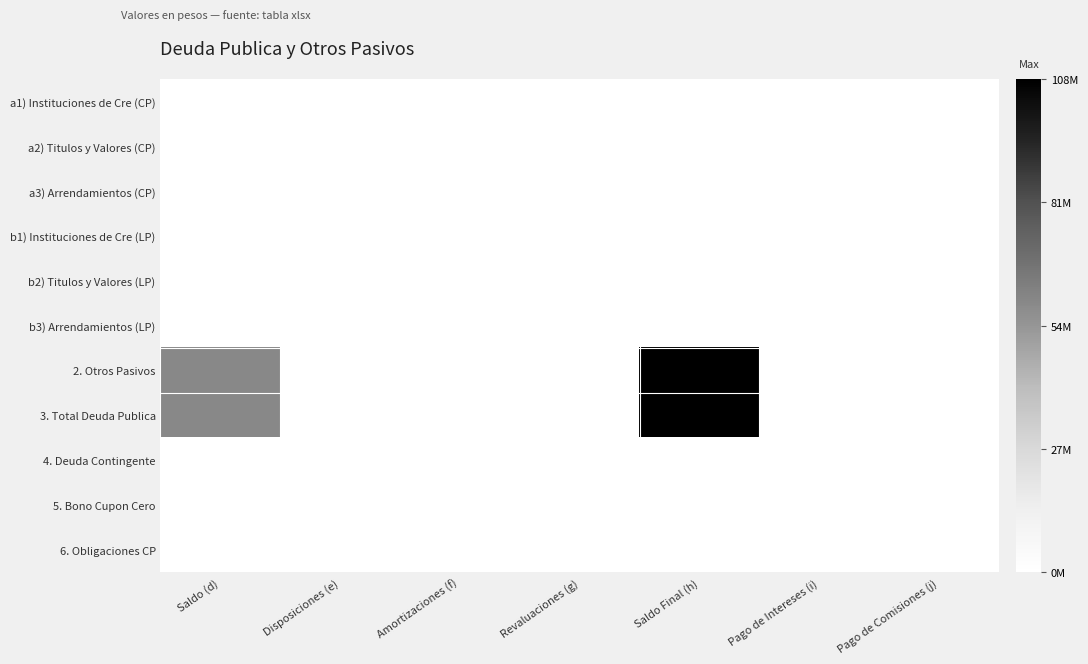

Rank the series by their maximum value, from lowest to highest.

a1) Instituciones de Cre (CP), a2) Titulos y Valores (CP), a3) Arrendamientos (CP), b1) Instituciones de Cre (LP), b2) Titulos y Valores (LP), b3) Arrendamientos (LP), 4. Deuda Contingente, 5. Bono Cupon Cero, 6. Obligaciones CP, 2. Otros Pasivos, 3. Total Deuda Publica